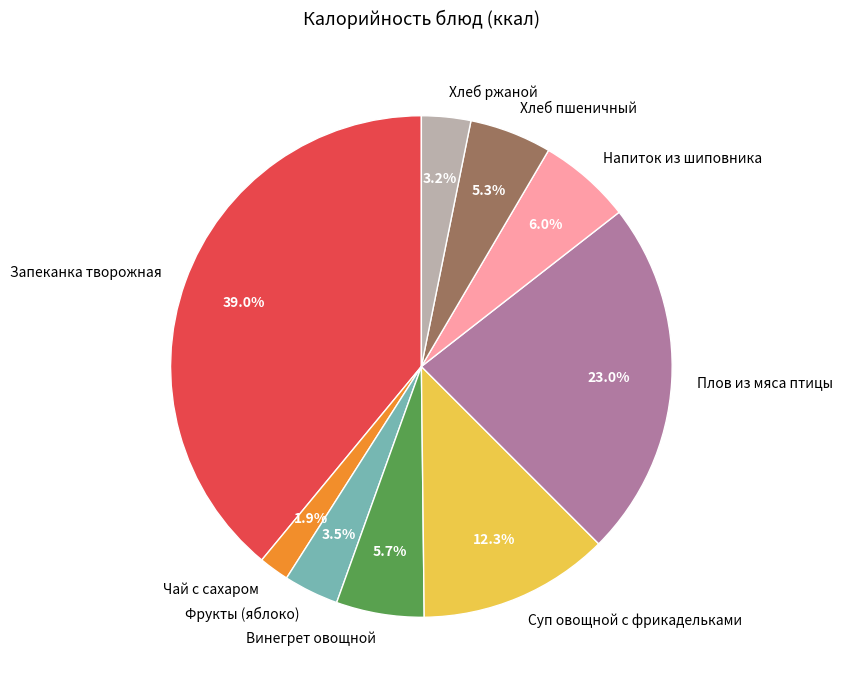

True or false: Чай с сахаром accounts for 2% of the total.

True